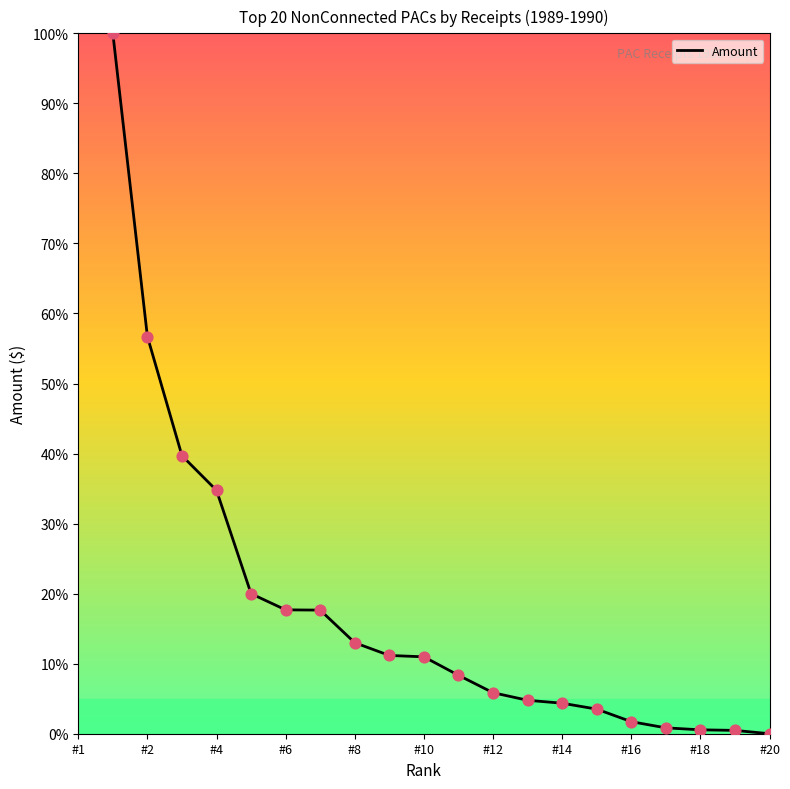

What is the greatest value displayed?

100.0